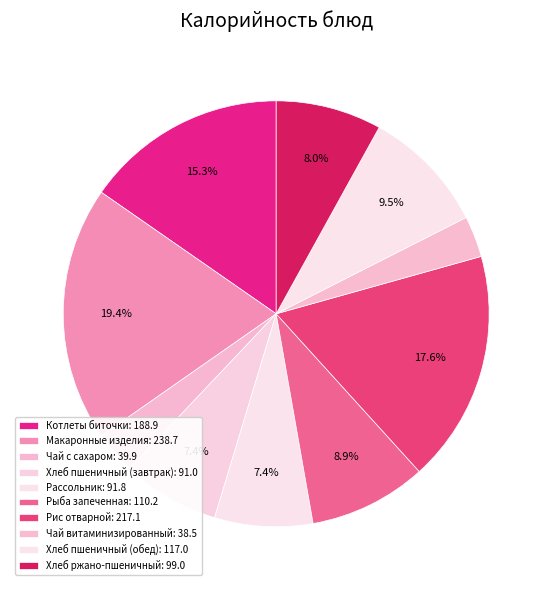

To the nearest percent, what is the average slice percentage?

10%